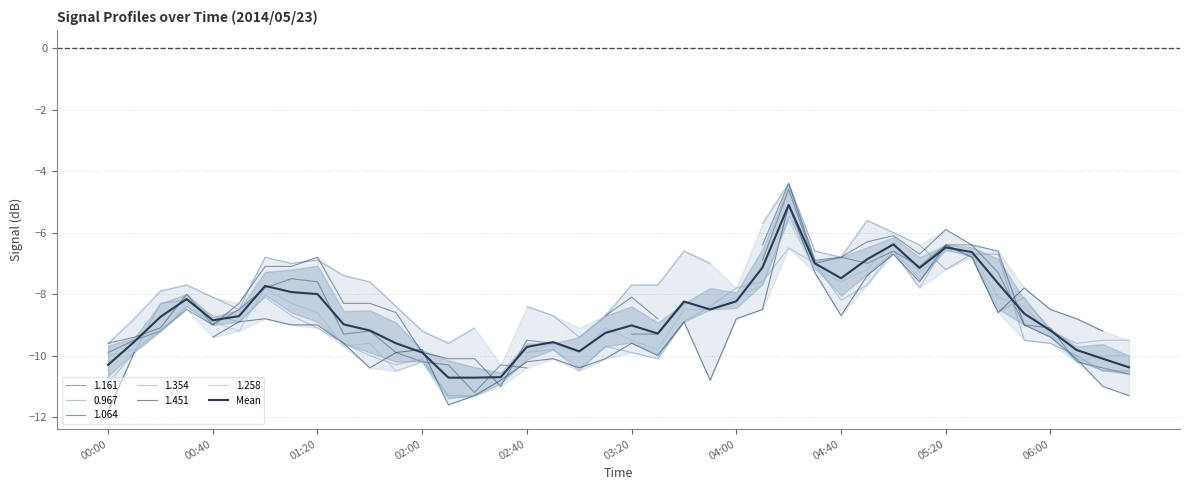

Is it true that Mean equals -4.3 at 00:00?

False